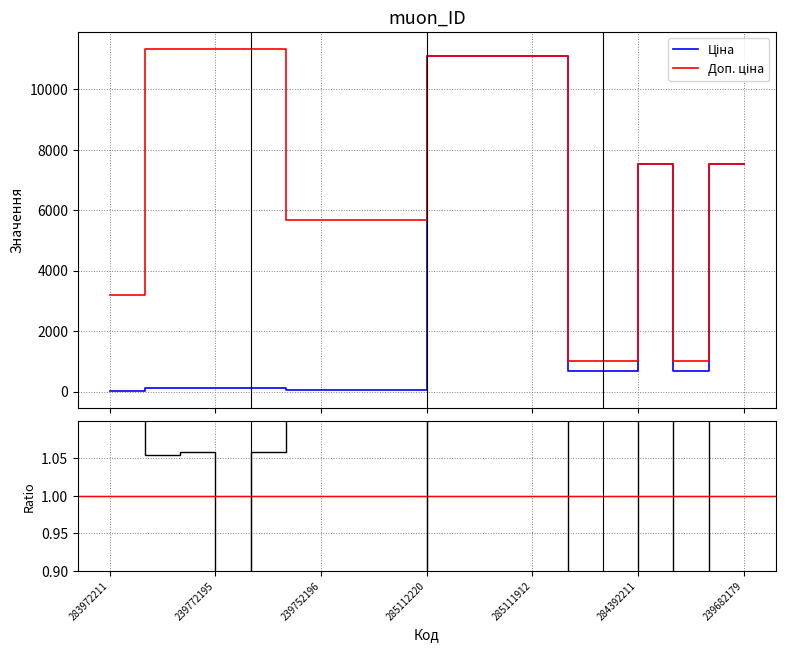

Which series changed the most between 239772195 and 259552212?

Доп. ціна